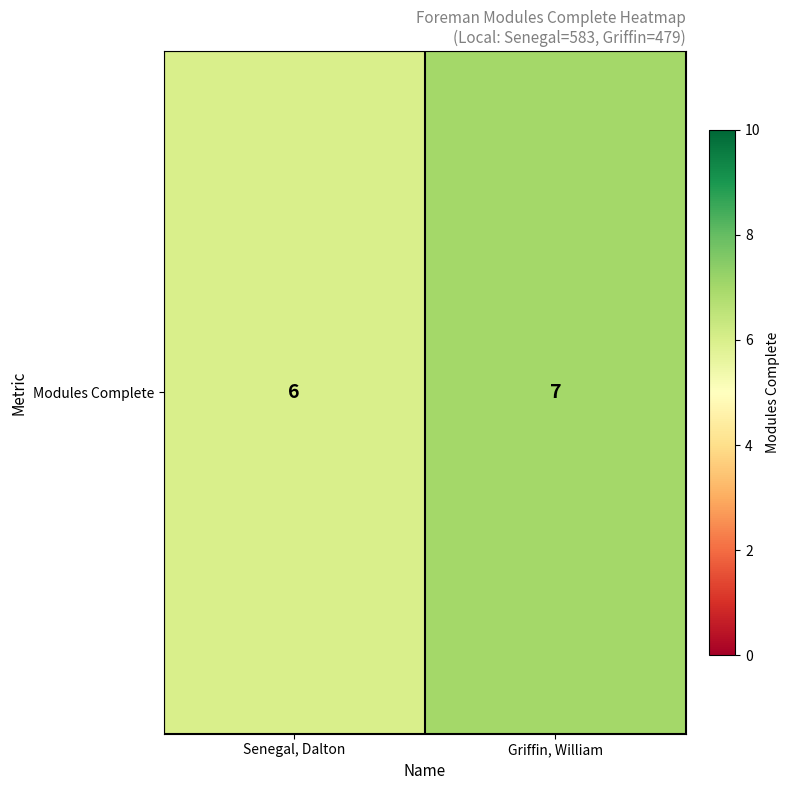

Which has a higher value, Griffin, William or Senegal, Dalton?

Griffin, William